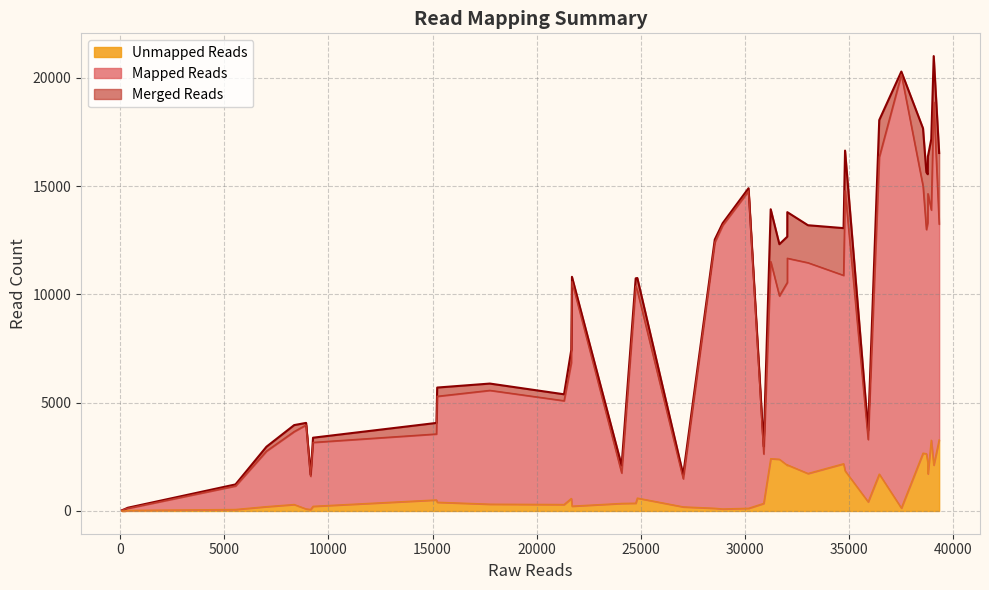

Reading left to right, list all the values displayed in this chart.

Merged Reads: 79=32	217=86	362=149	5535=1226	7022=2966	8352=3964	8925=4066	9141=1673	9259=3382	15184=4064	15222=5697	17752=5881	21314=5386	21662=7436	21694=10808	24079=2102	24755=10738	24834=10753	27037=1676	28553=12528	28932=13282	30175=14898	30902=2980	31239=13926	31656=12313	32034=12660	32037=13793	33028=13189	34739=13056	34810=16635	35918=3720	36452=18043	37513=20283	38554=17662	38715=15634	38782=15543	38789=16363	38951=17161	39068=20997	39329=16522
Mapped Reads: 79=32	217=86	362=121	5535=1157	7022=2766	8352=3666	8925=3971	9141=1602	9259=3166	15184=3554	15222=5294	17752=5567	21314=5088	21662=6858	21694=10585	24079=1754	24755=10378	24834=10158	27037=1487	28553=12403	28932=13189	30175=14774	30902=2631	31239=11512	31656=9925	32034=10550	32037=11665	33028=11459	34739=10876	34810=14781	35918=3299	36452=16339	37513=20148	38554=14993	38715=12990	38782=13314	38789=14645	38951=13894	39068=18878	39329=13242
Unmapped Reads: 79=0	217=0	362=28	5535=69	7022=200	8352=298	8925=95	9141=71	9259=216	15184=510	15222=403	17752=314	21314=298	21662=578	21694=223	24079=348	24755=360	24834=595	27037=189	28553=125	28932=93	30175=124	30902=349	31239=2414	31656=2388	32034=2110	32037=2128	33028=1730	34739=2180	34810=1854	35918=421	36452=1704	37513=135	38554=2669	38715=2644	38782=2229	38789=1718	38951=3267	39068=2119	39329=3280